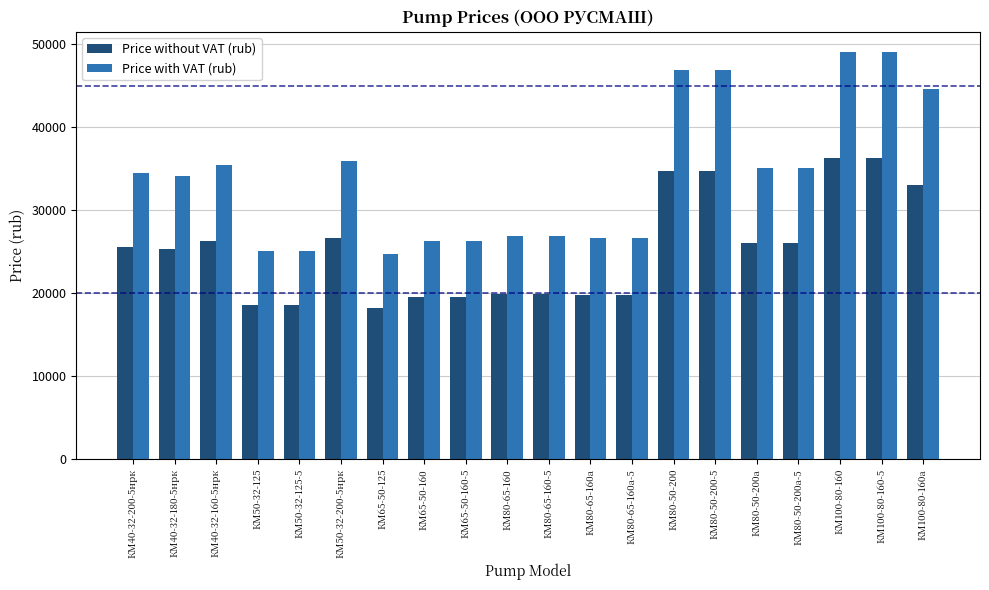

What is the maximum value shown in the chart?

49064.4